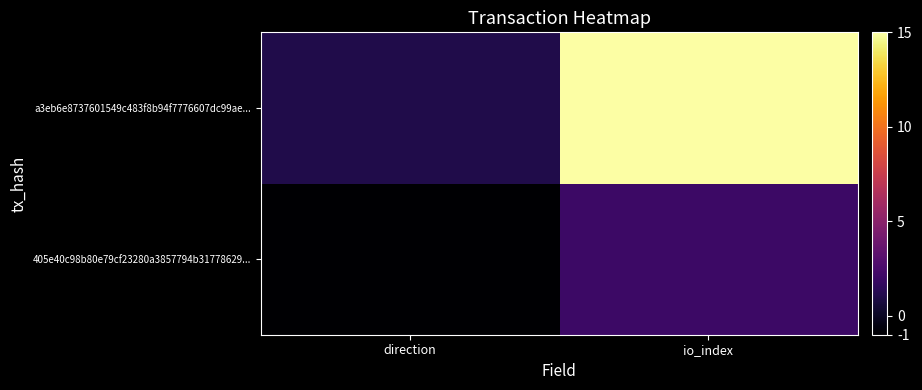

Reading left to right, list all the values displayed in this chart.

405e40c98b80e79cf23280a3857794b31778629...: direction=-1	io_index=2
a3eb6e8737601549c483f8b94f7776607dc99ae...: direction=1	io_index=15